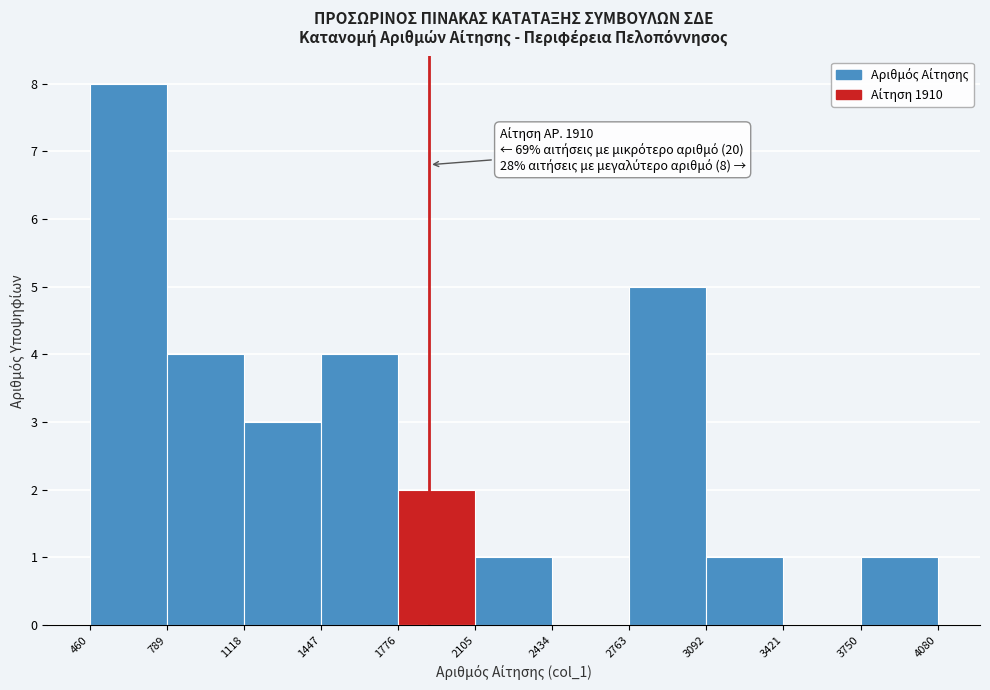

Over which range of the x-axis is the bar tallest?

460 to 789